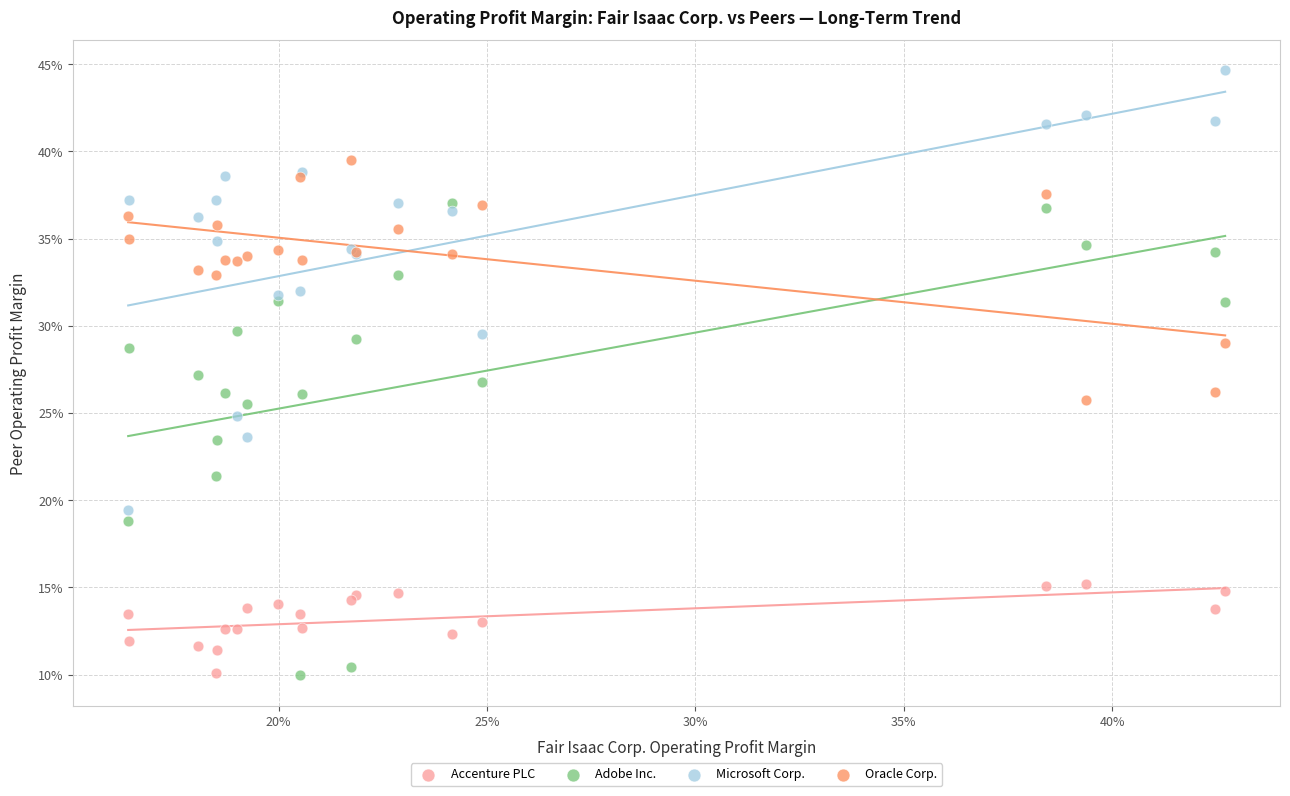

What are all the series names shown in the legend?

Accenture PLC, Adobe Inc., Microsoft Corp., Oracle Corp.